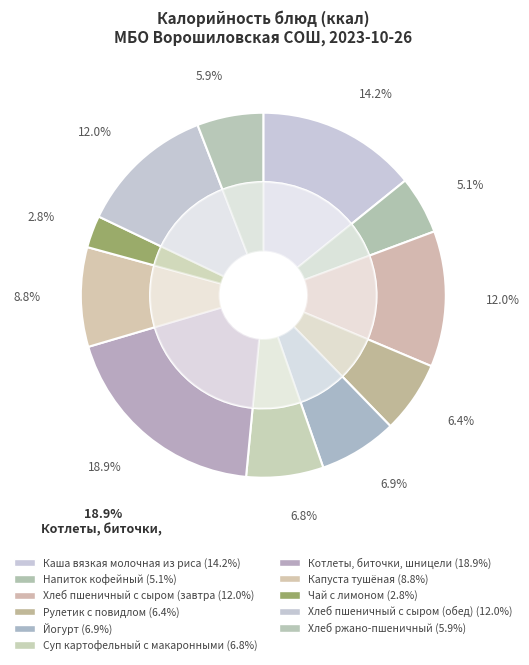

Which slice is the largest?

Котлеты, биточки, шницели